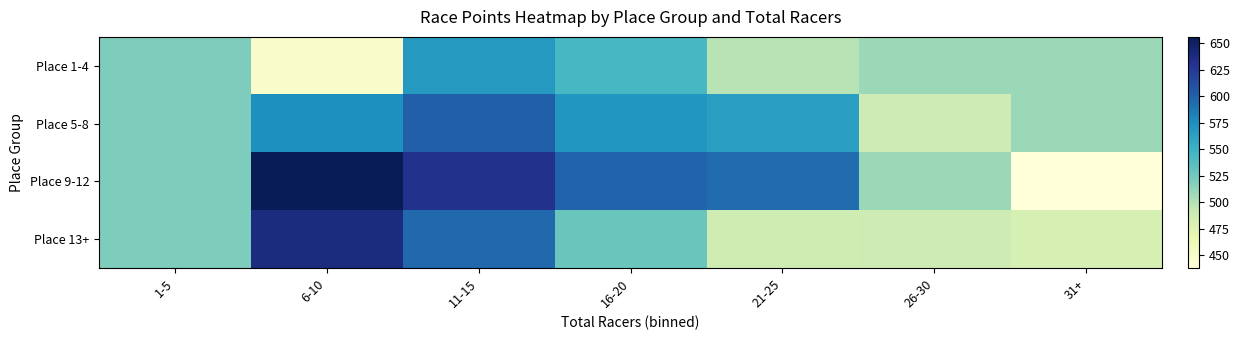

At 26-30, list the series in order from smallest to largest.

Place 5-8, Place 13+, Place 1-4, Place 9-12